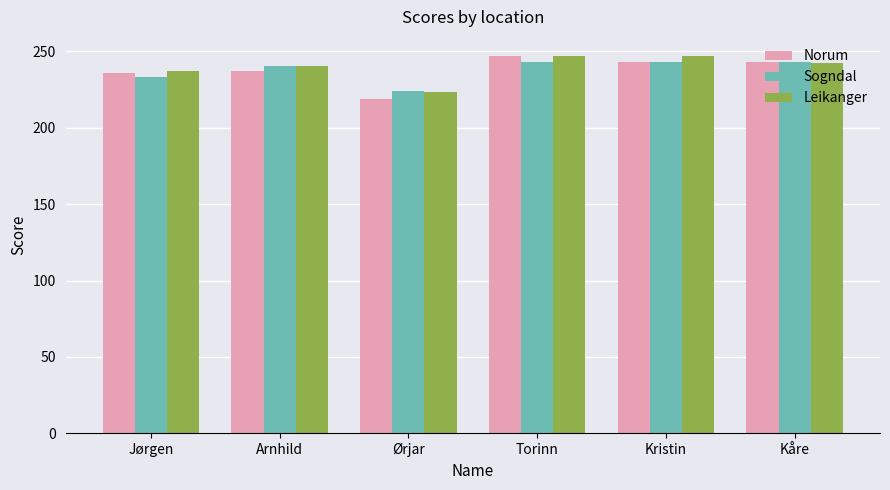

What is the label of the 4th bar from the right?

Ørjar